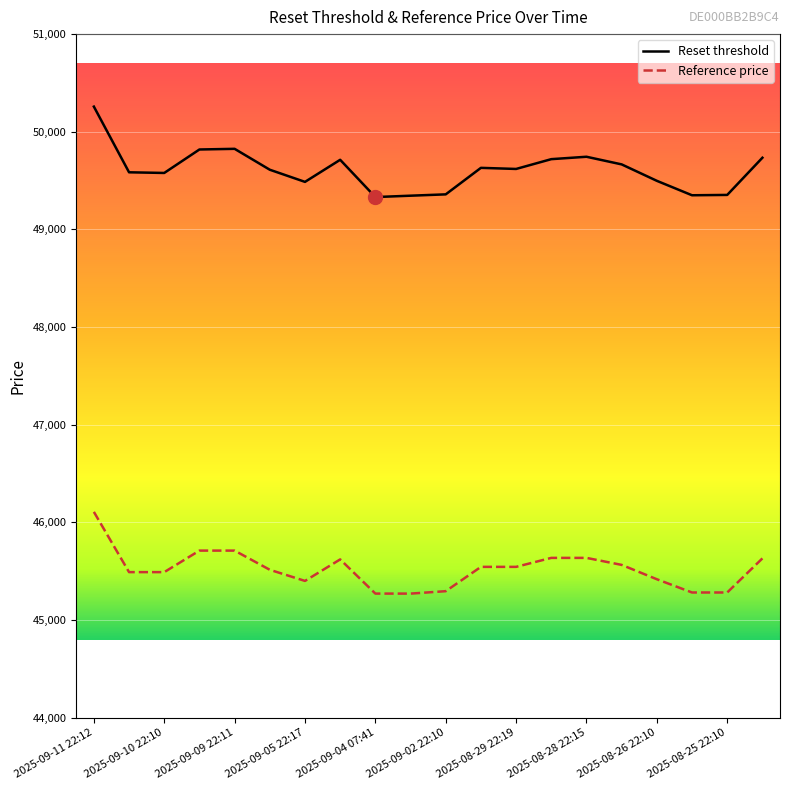

True or false: Reset threshold has more than 2 points higher than both neighbors.

True